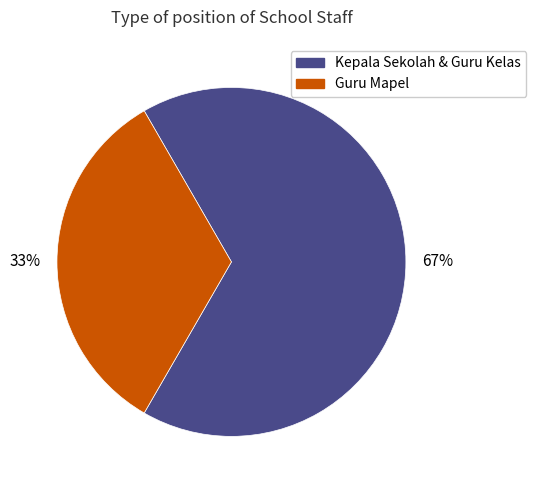

To the nearest percent, what portion does Kepala Sekolah & Guru Kelas represent?

67%